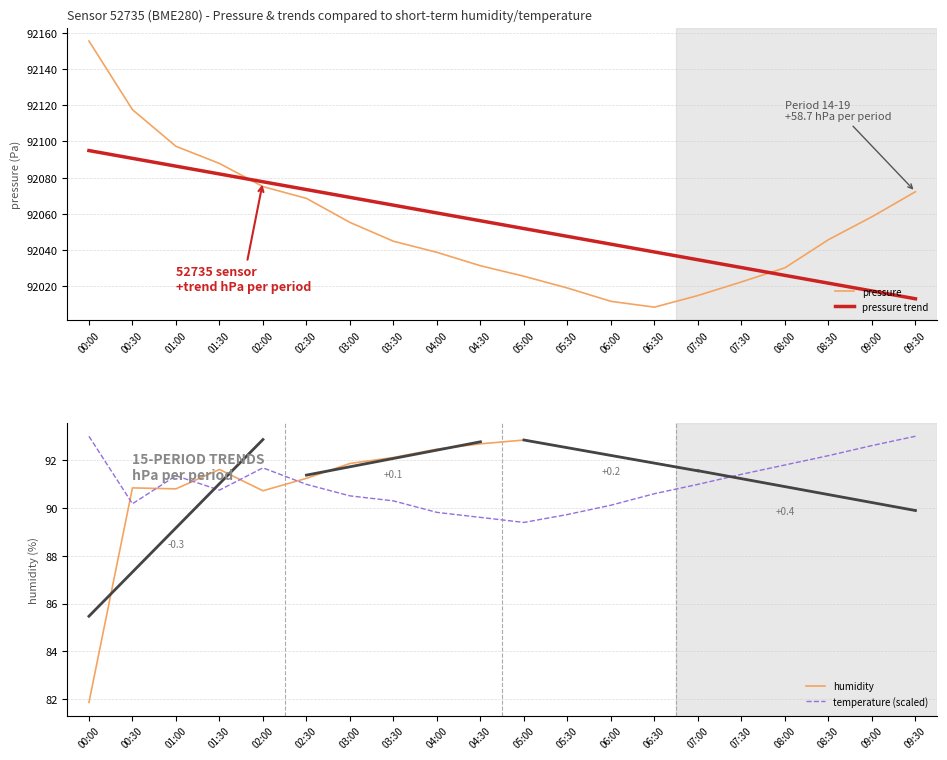

True or false: pressure trend has more than 0 interior local peaks.

False